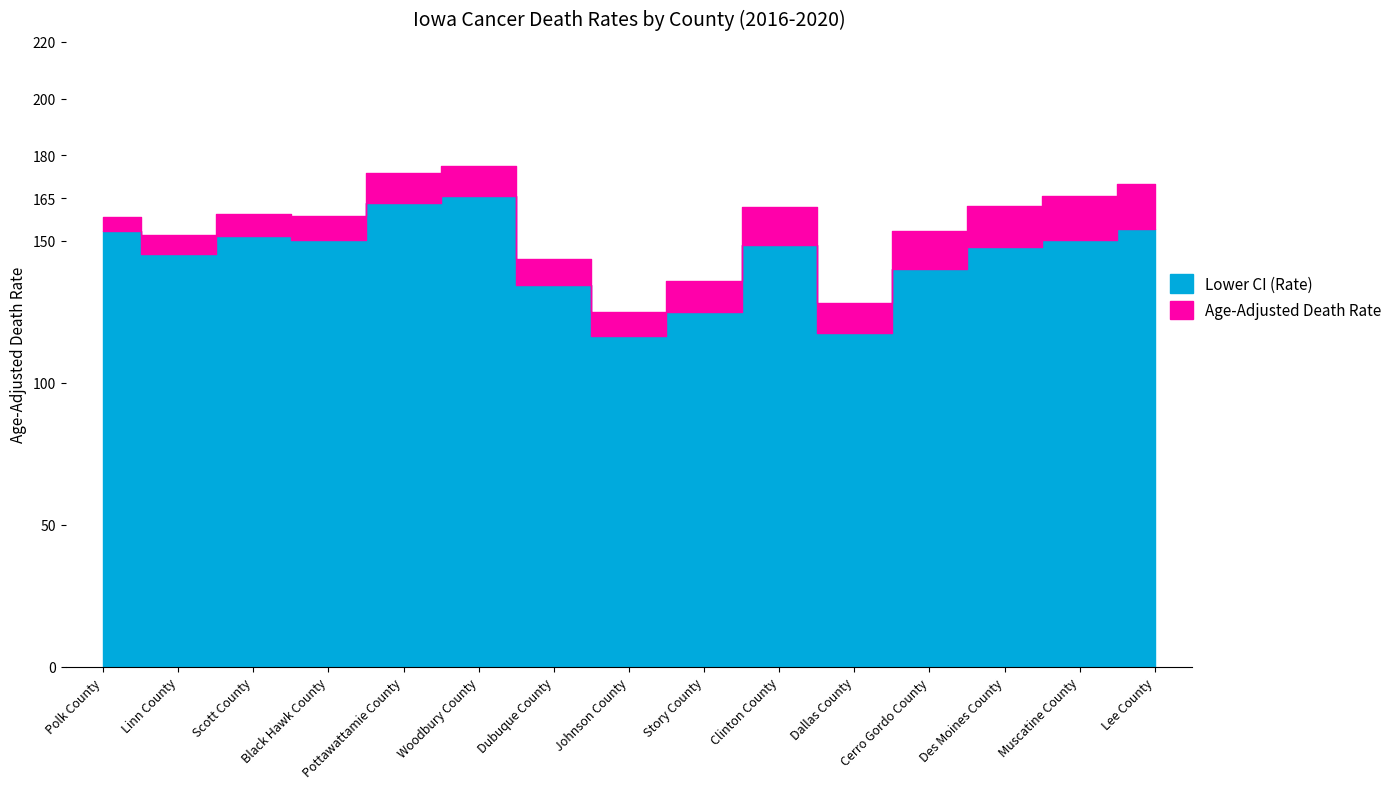

How many data points in Lower CI (Rate) are above 148?

8